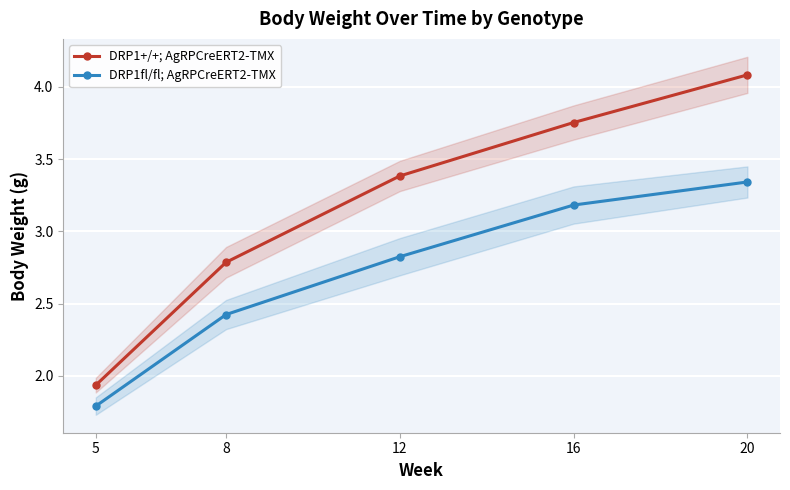

How many values in the DRP1+/+; AgRPCreERT2-TMX series exceed 3?

3